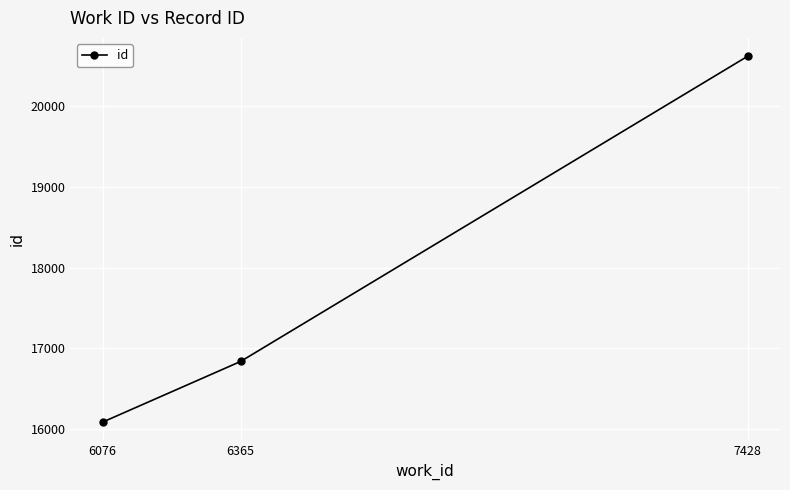

What is the difference between the values at 6365 and 7428?

3783